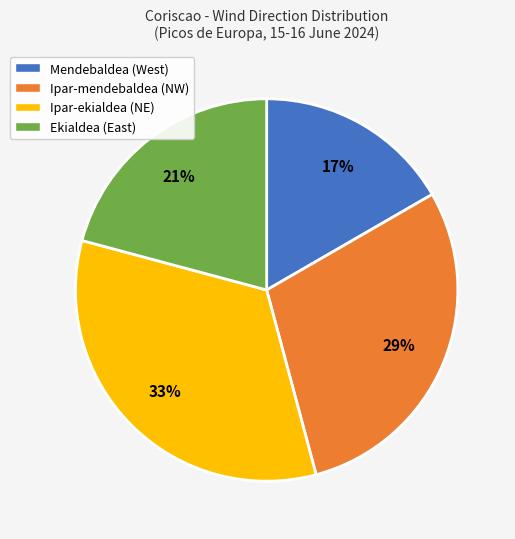

How many slices are in this pie chart?

4